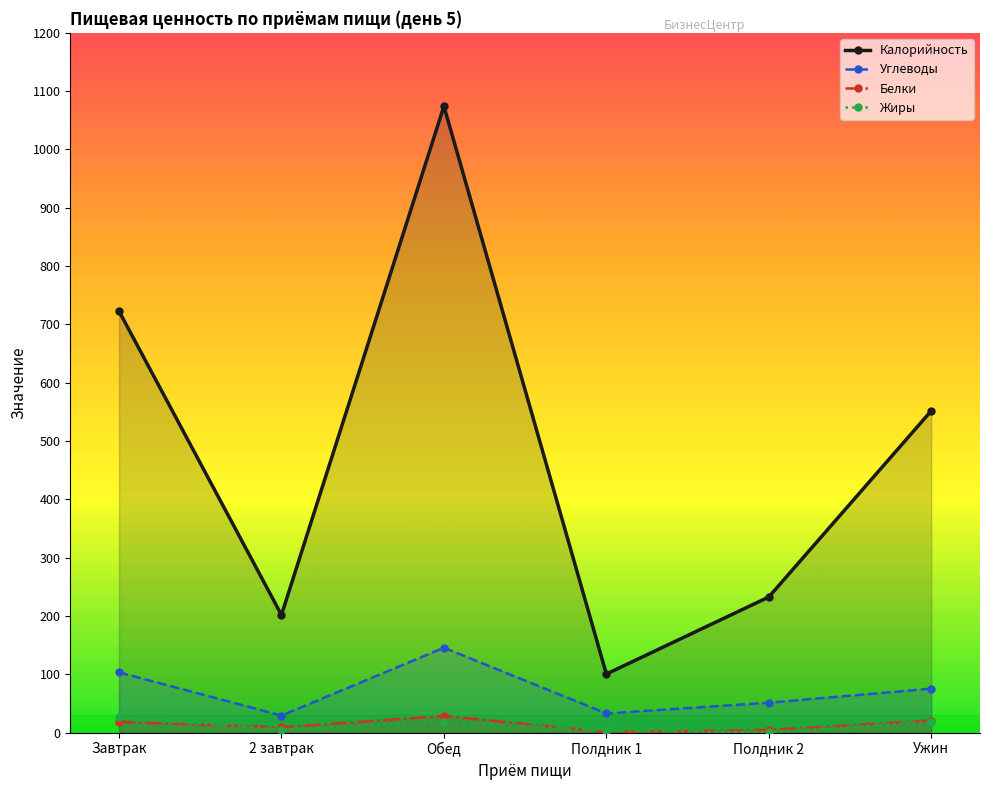

Which category has the highest value in the Белки series?

Обед